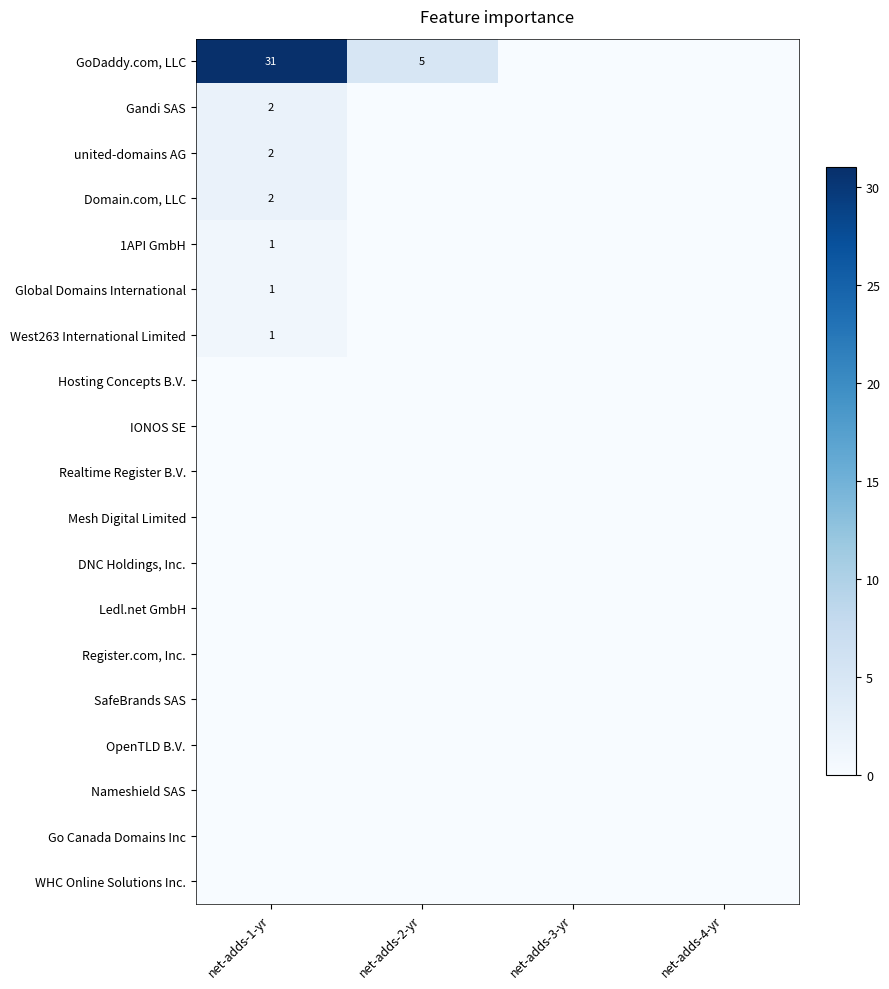

List the series in order of their peak value, highest first.

GoDaddy.com, LLC, Gandi SAS, united-domains AG, Domain.com, LLC, 1API GmbH, Global Domains International, West263 International Limited, Hosting Concepts B.V., IONOS SE, Realtime Register B.V., Mesh Digital Limited, DNC Holdings, Inc., Ledl.net GmbH, Register.com, Inc., SafeBrands SAS, OpenTLD B.V., Nameshield SAS, Go Canada Domains Inc, WHC Online Solutions Inc.